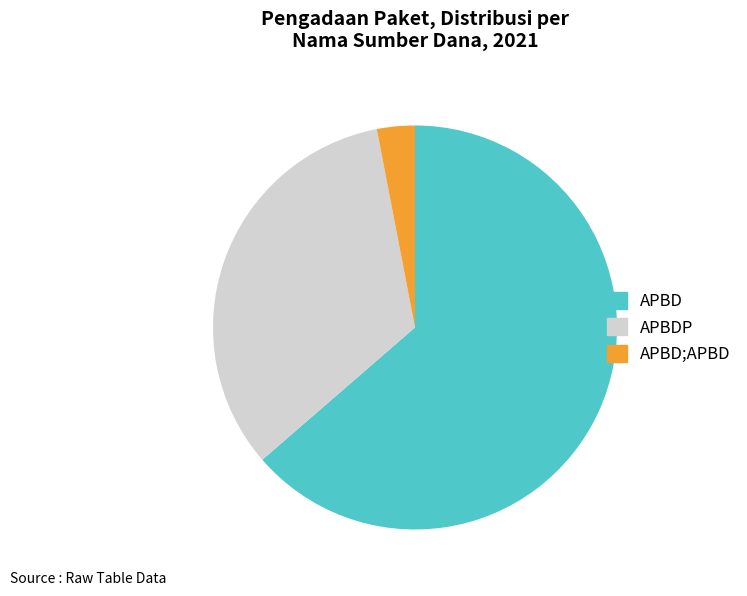

True or false: APBD;APBD accounts for 89% of the total.

False